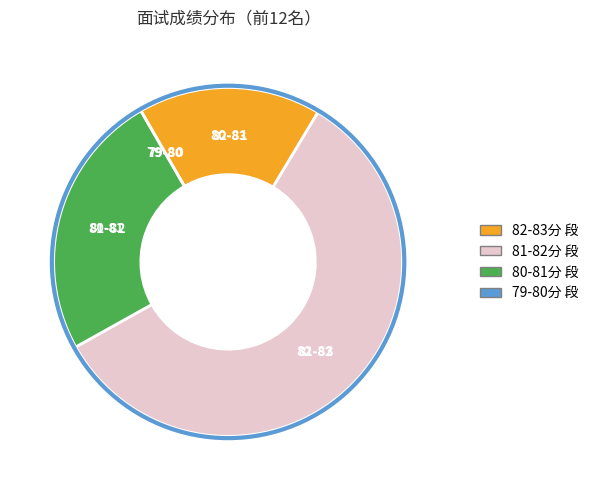

Is there a majority slice in this chart?

Yes